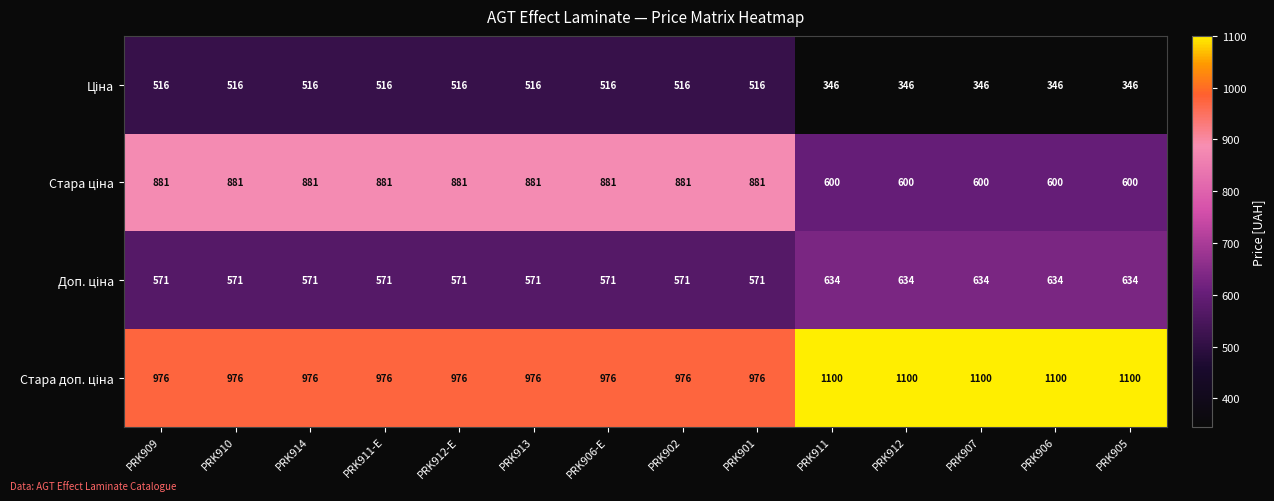

At how many categories does at least one series exceed 539?

14